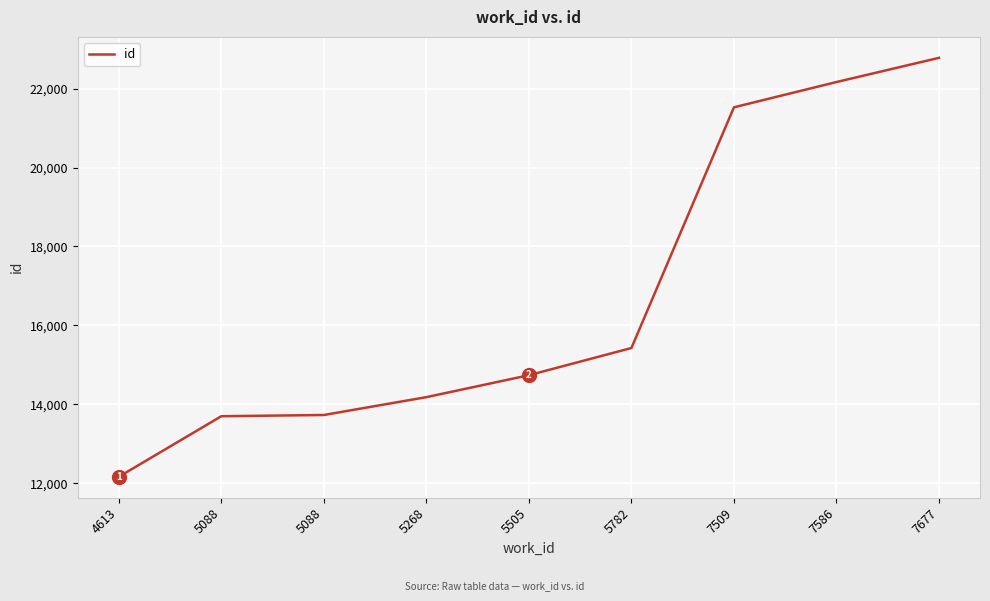

Reading left to right, extract all data points from this chart.

4613=12166	5088=13700	5088=13731	5268=14183	5505=14739	5782=15428	7509=21525	7586=22165	7677=22778